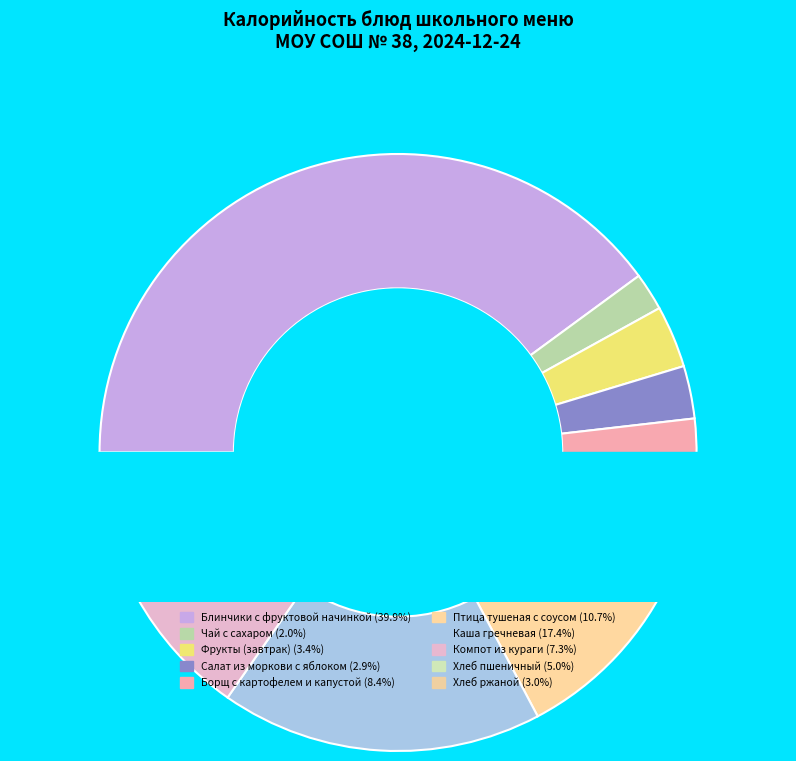

How many slices are in this pie chart?

10